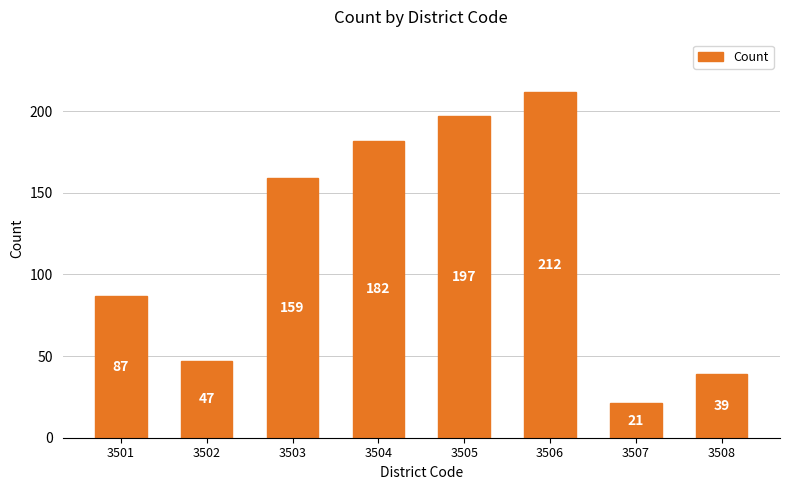

At which label is the value closest to 116?

3501